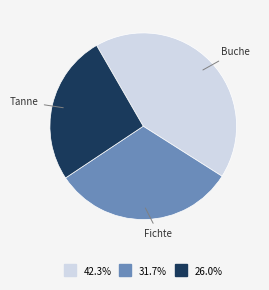

Is there any slice that represents more than half of the pie?

No